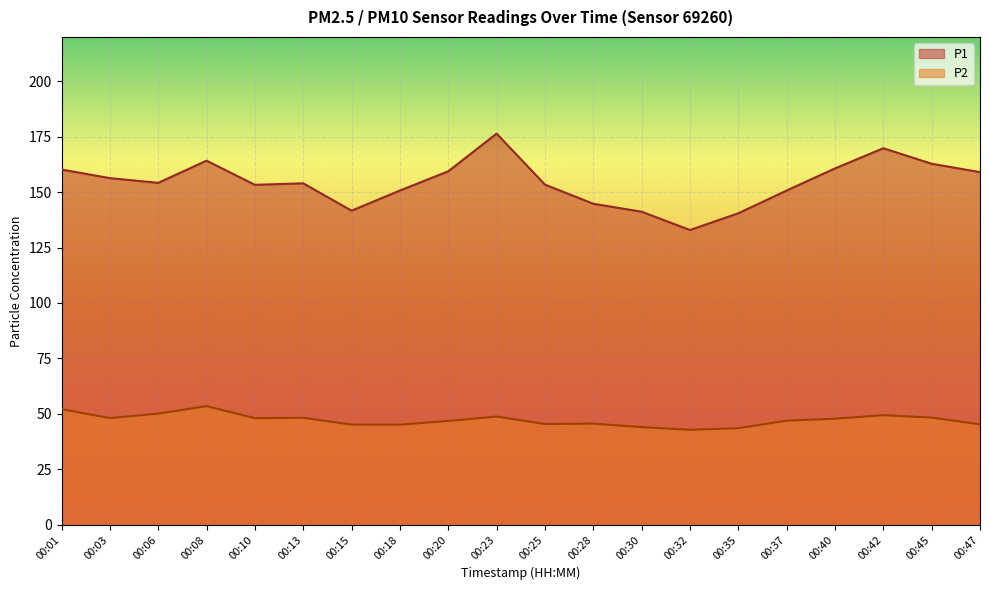

Reading left to right, what are all the values shown in this chart?

P1: 00:01=160.2	00:03=156.3	00:06=154.2	00:08=164.2	00:10=153.3	00:13=154.0	00:15=141.6	00:18=150.7	00:20=159.4	00:23=176.4	00:25=153.4	00:28=144.8	00:30=141.2	00:32=132.9	00:35=140.4	00:37=150.7	00:40=160.7	00:42=169.8	00:45=162.8	00:47=159.0
P2: 00:01=52.1	00:03=48.1	00:06=50.1	00:08=53.5	00:10=48.0	00:13=48.2	00:15=45.1	00:18=45.1	00:20=46.8	00:23=48.8	00:25=45.4	00:28=45.6	00:30=44.0	00:32=42.8	00:35=43.5	00:37=46.9	00:40=47.8	00:42=49.4	00:45=48.3	00:47=45.2